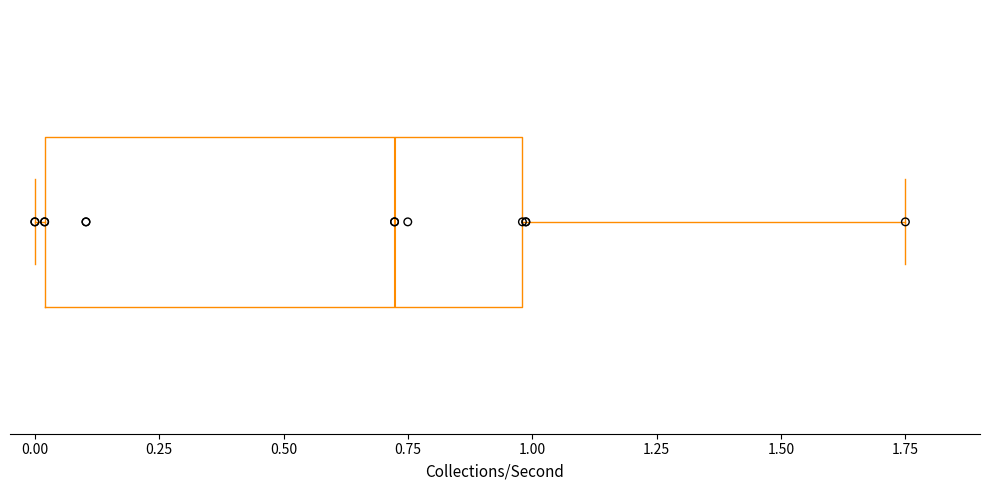

Read this box plot against the x-axis: the position of the median line, the range covered by the box, and the ends of both whiskers. The values are not printed on the chart, so give them approximately, as read against the axis.

median 0.70, box 0.00 to 1.00, whiskers 0.00 (just left of the box's left edge) to 1.75